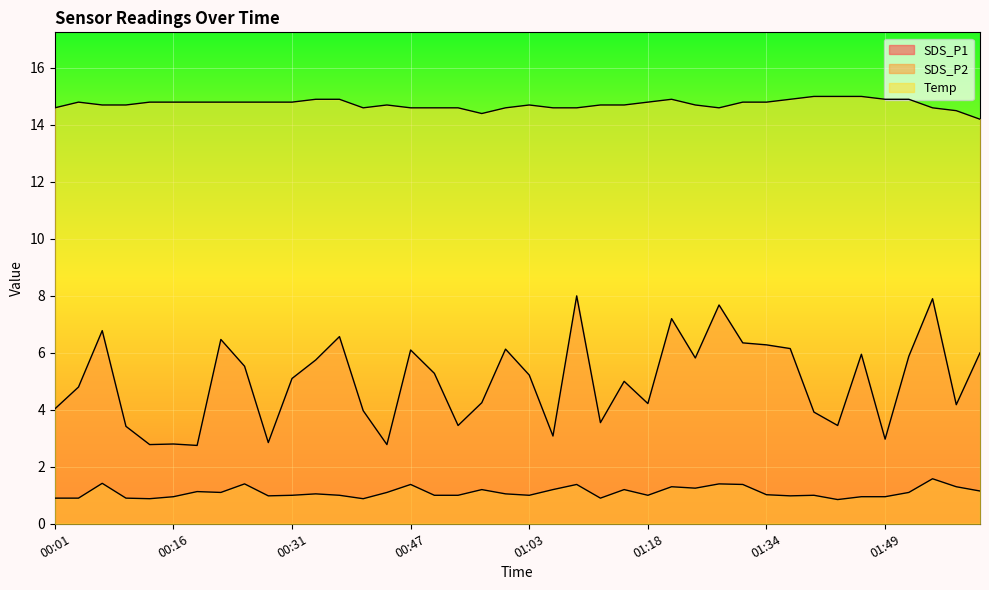

Where is SDS_P1 nearest to the value 5?

01:15